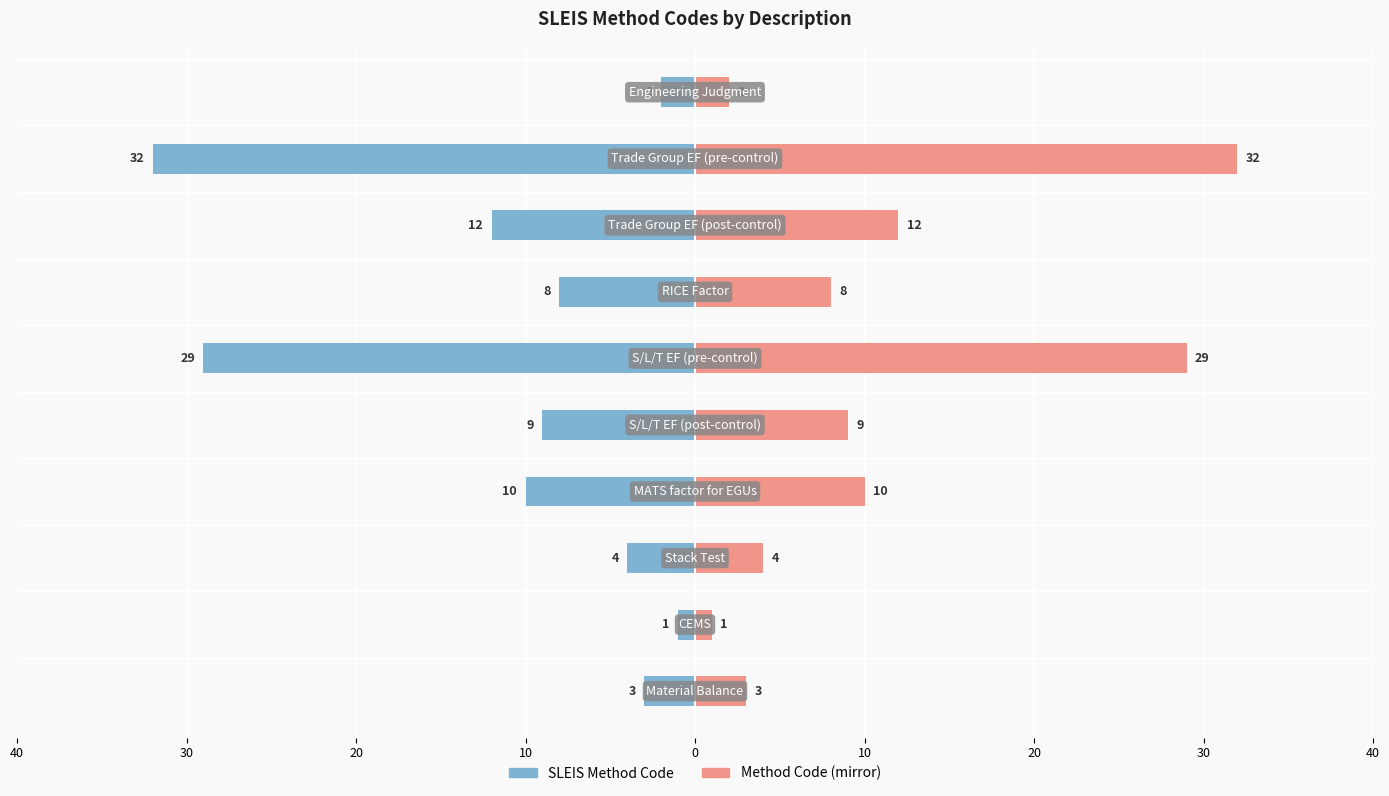

How many groups of bars are there?

10